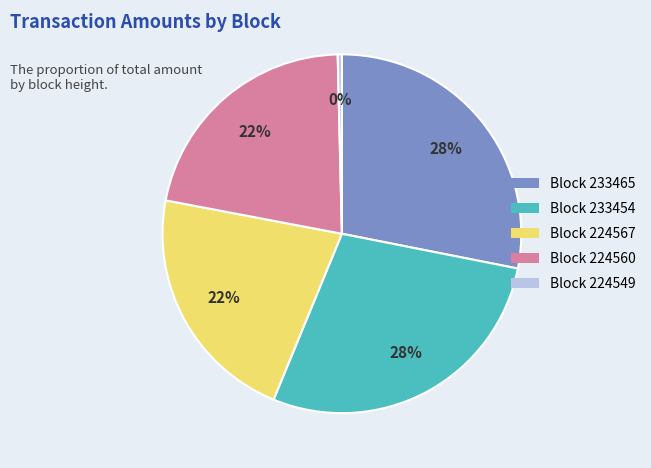

To the nearest percent, what is the average slice percentage?

20%